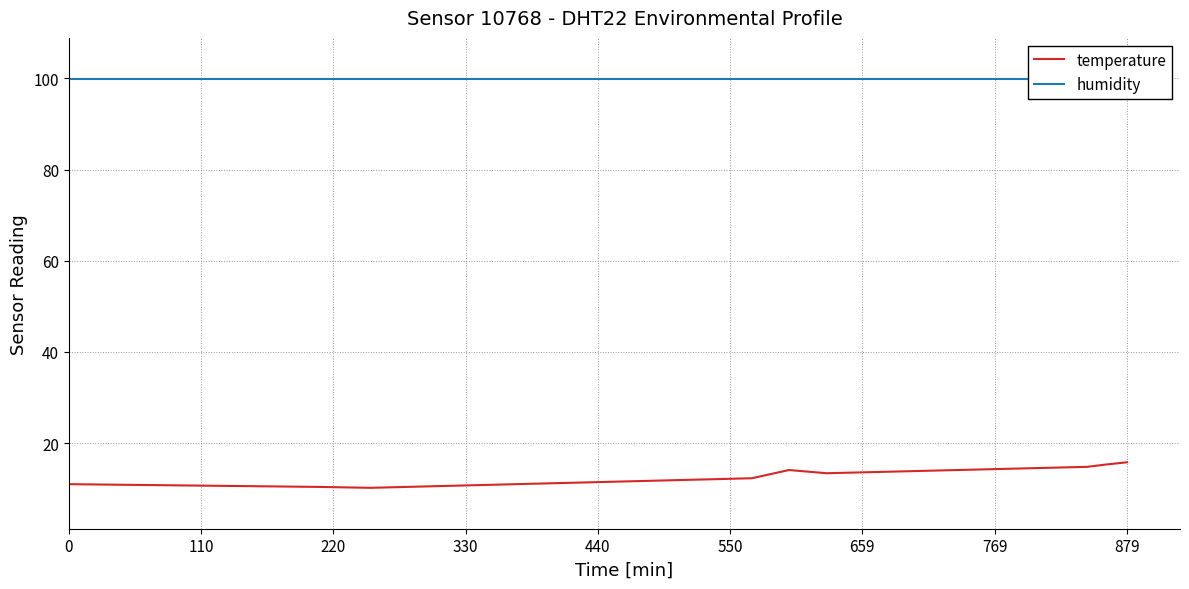

How many distinct data groups are displayed?

2